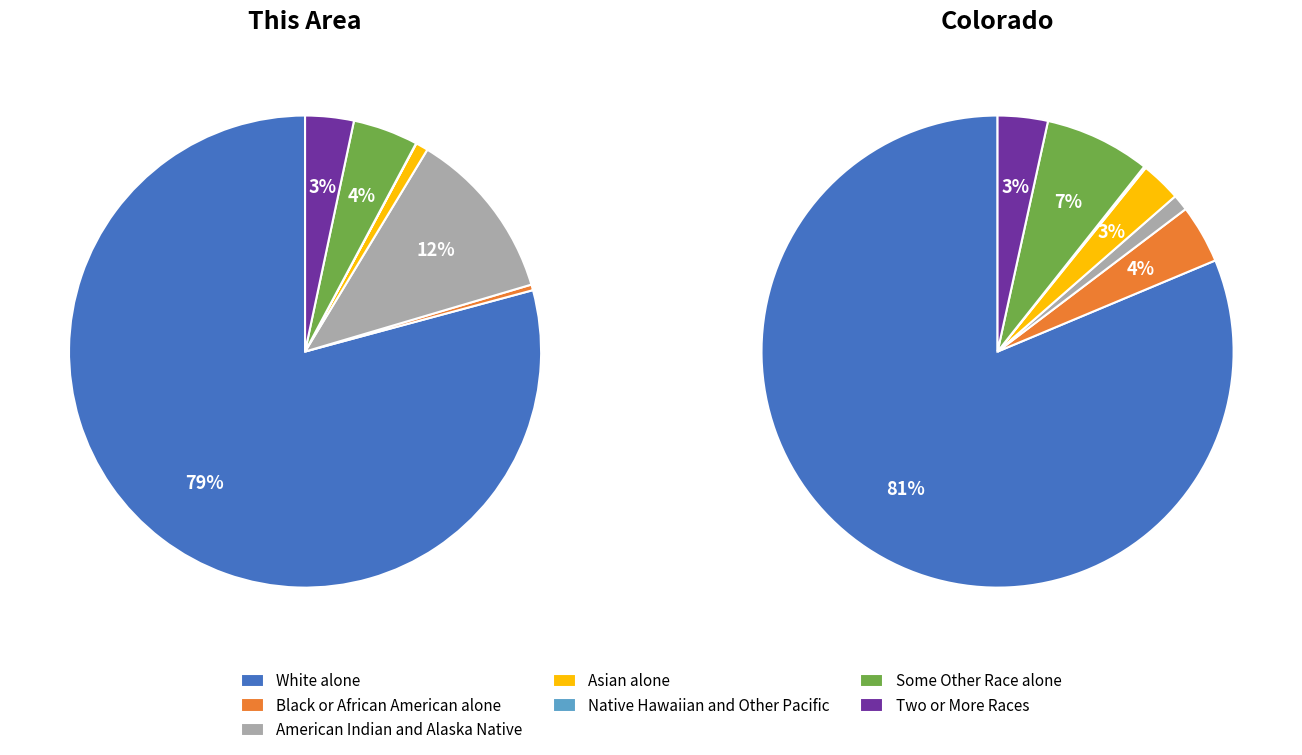

Which slice is the smallest?

Native Hawaiian and Other Pacific